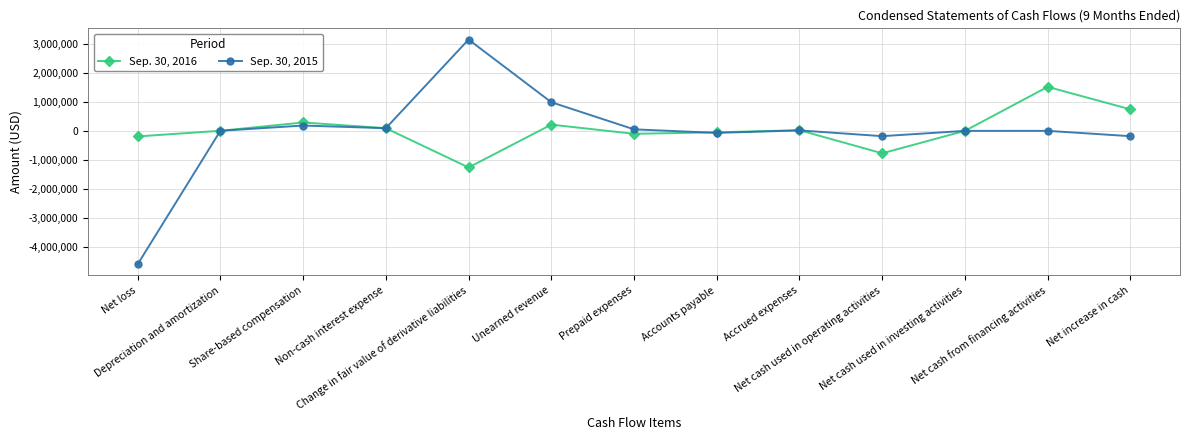

Which series changed the most between Net loss and Net cash from financing activities?

Sep. 30, 2015